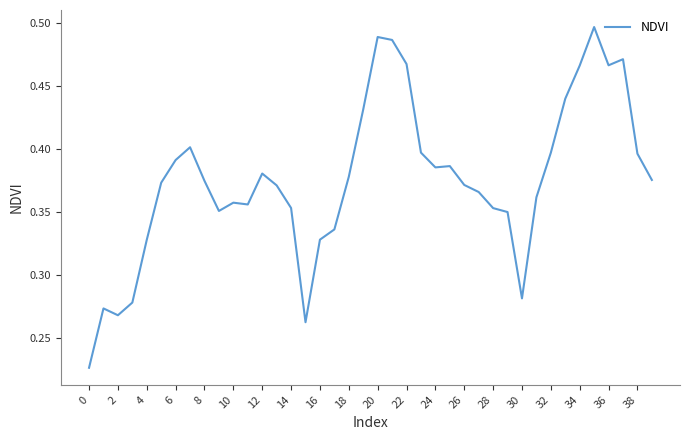

What is the average value?

0.4